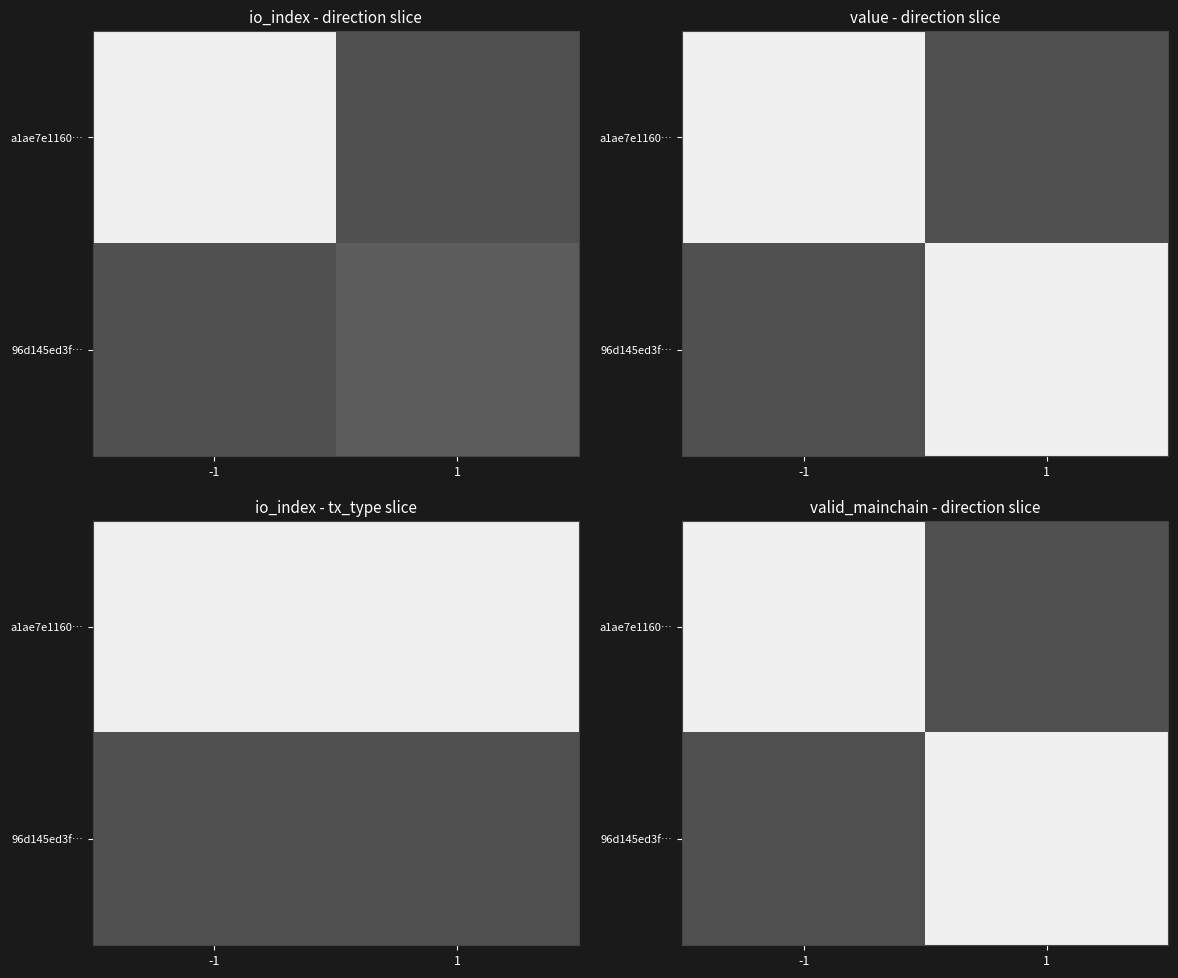

Between -1 and 1, which is larger?

-1